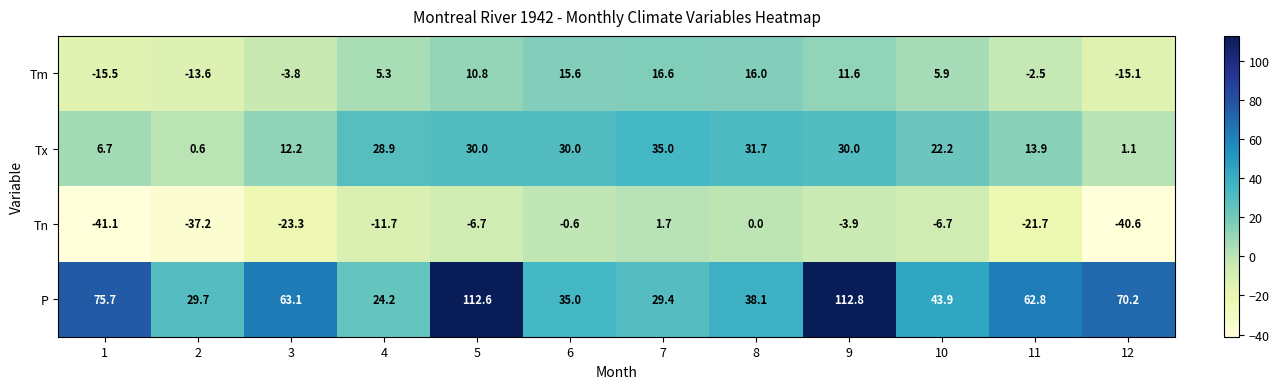

At which label does Tm reach its peak?

7